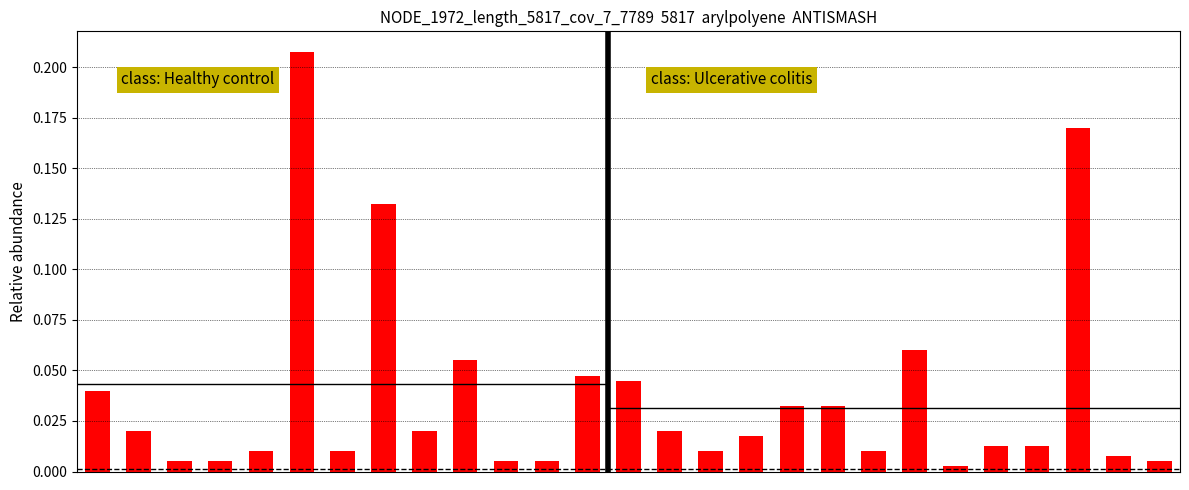

Reading left to right, transcribe all the data shown in this chart.

0.0	0.0	0.0	0.0	0.0	0.2	0.0	0.1	0.0	0.1	0.0	0.0	0.0	0.0	0.0	0.0	0.0	0.0	0.0	0.0	0.1	0.0	0.0	0.0	0.2	0.0	0.0